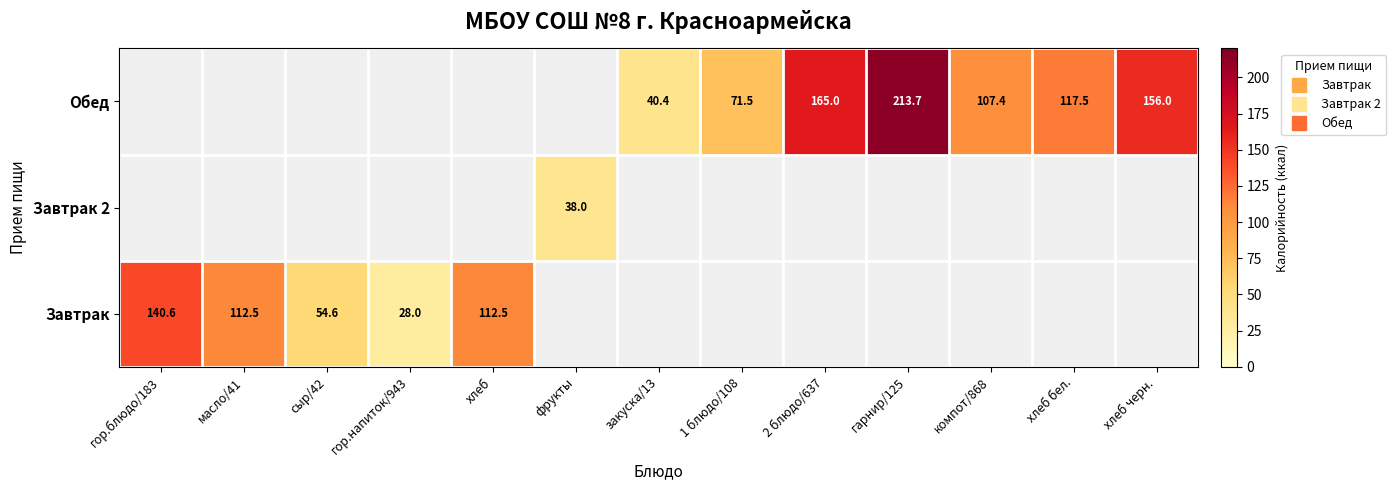

Where is Завтрак nearest to the value 84?

масло/41